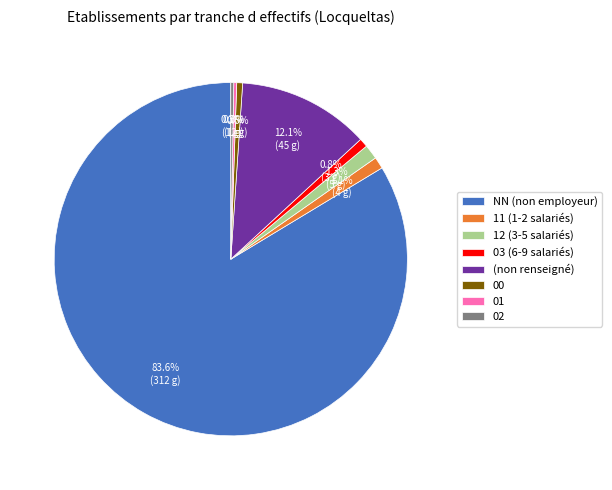

Combined, do 11 (1-2 salariés) and (non renseigné) account for over 50%?

No